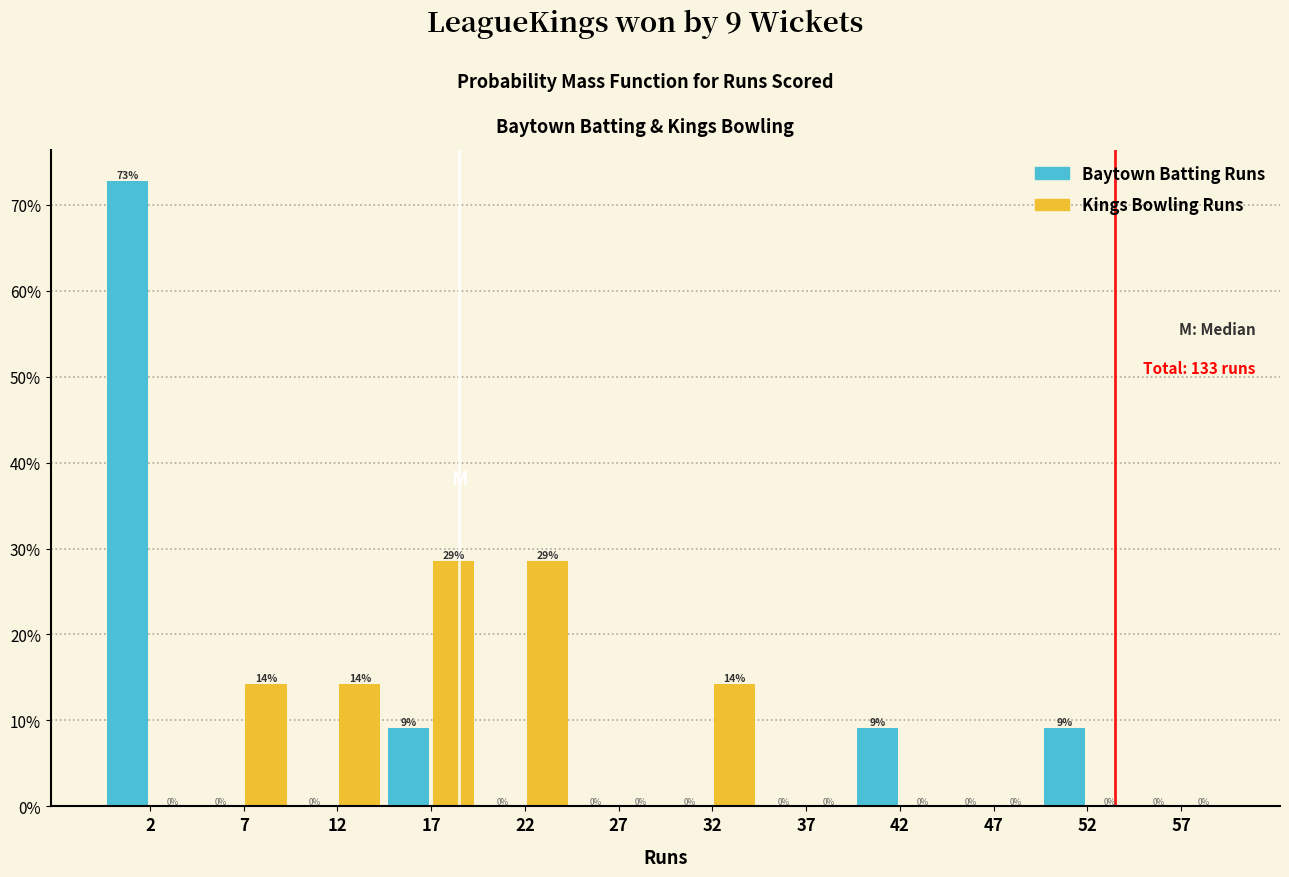

In the Baytown Batting Runs series, which range on the x-axis has the tallest bar?

0 to 5